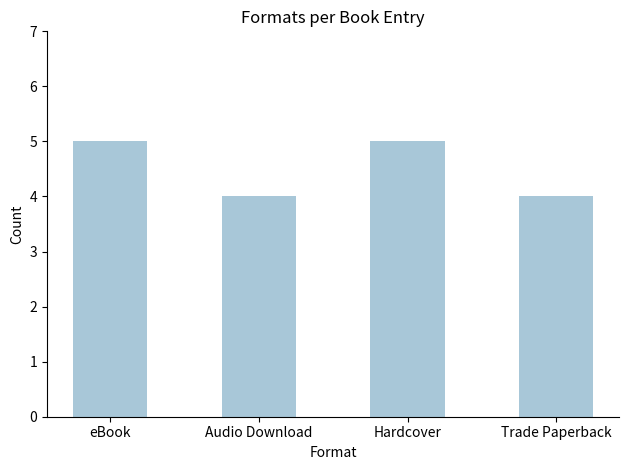

What is the minimum value shown in the chart?

4